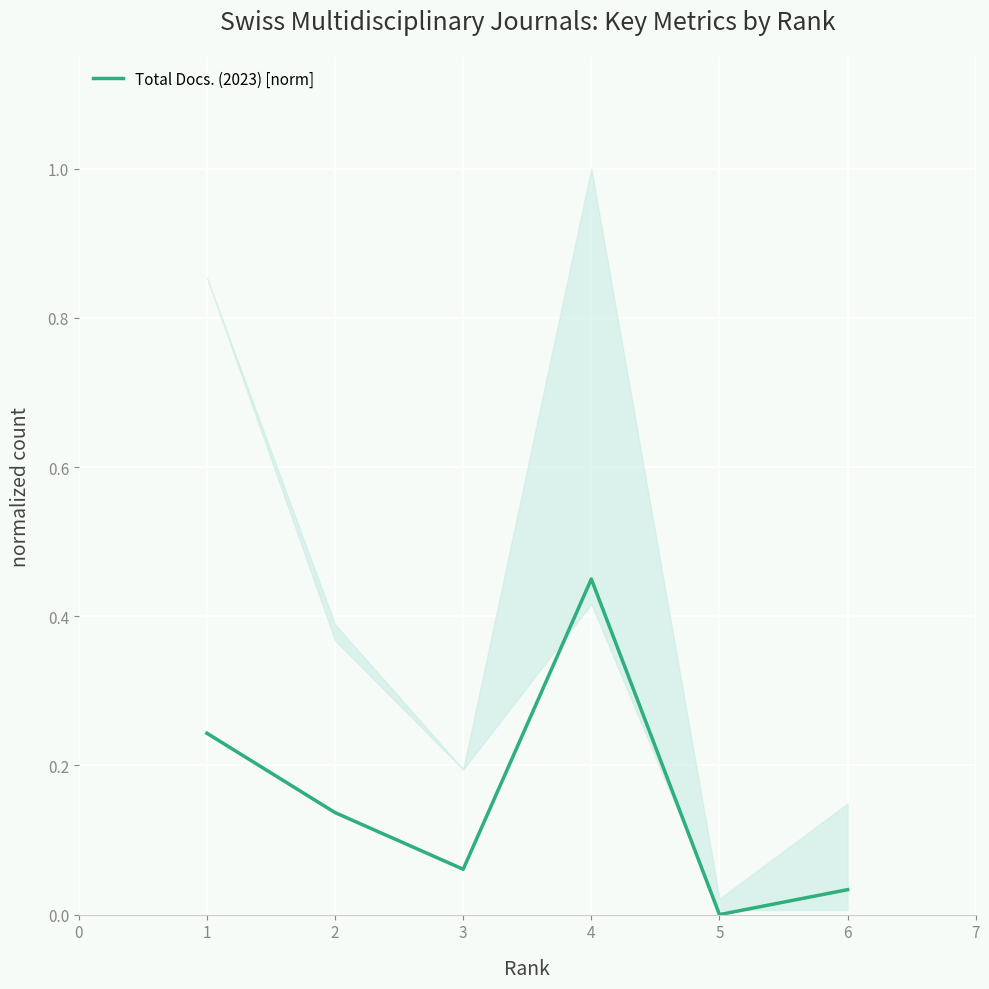

The Total Docs. (2023) [norm] series shows 0.2 at 2. True or false?

False